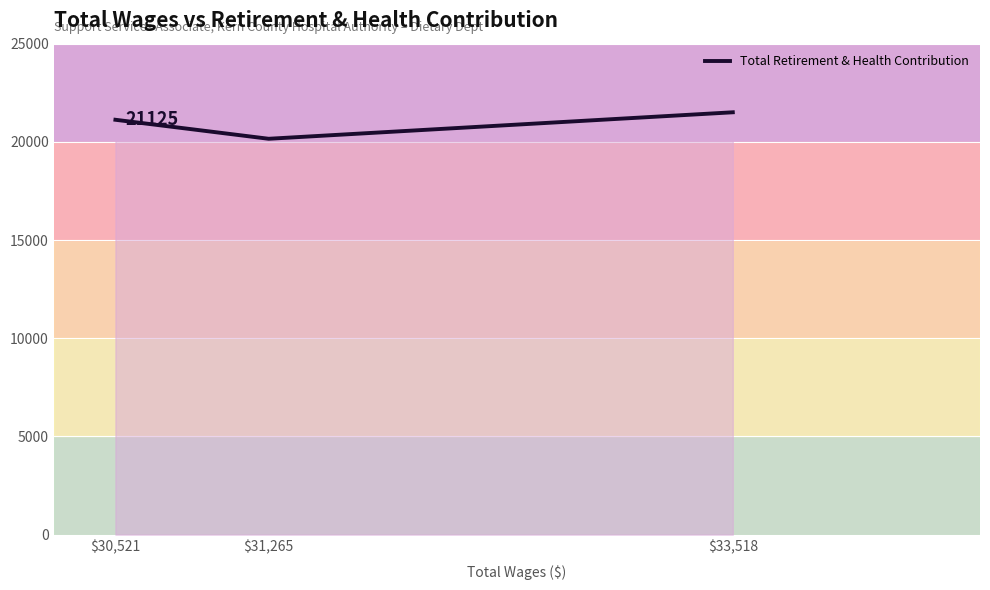

What is the sum of all values?

62788